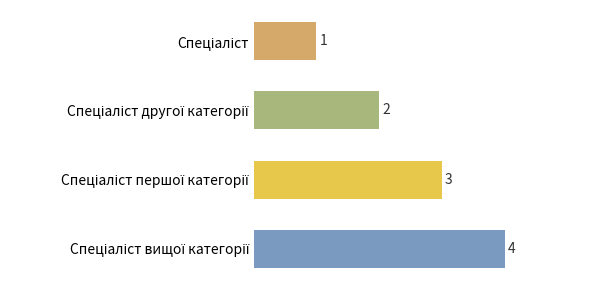

How many categories are shown in the chart?

4